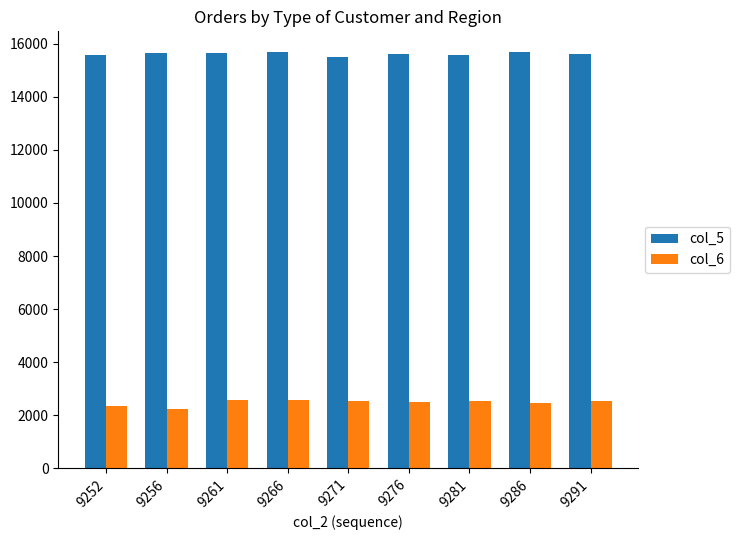

What is the value of the col_5 bar at the 8th from the left?

15689